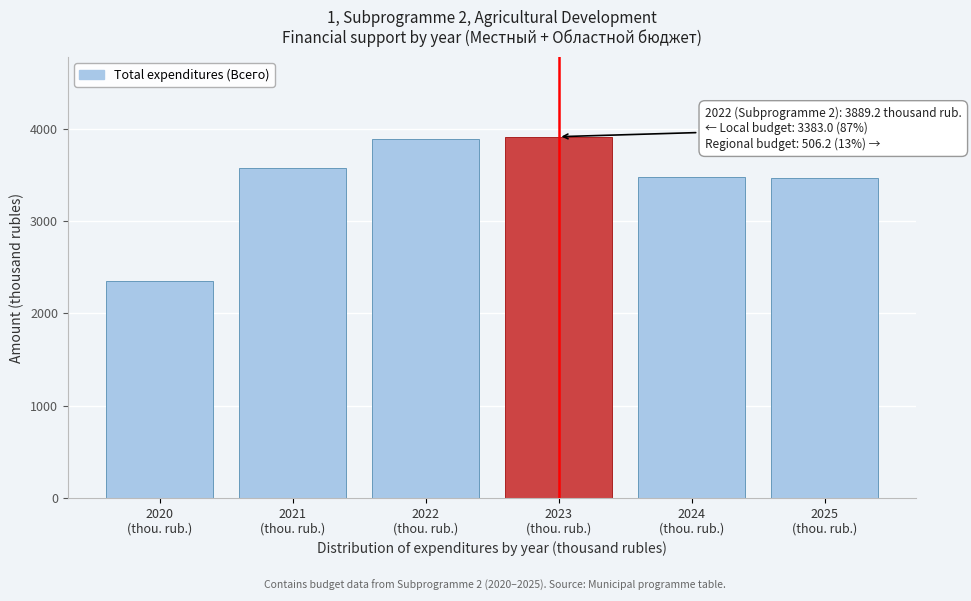

What is the smallest value displayed?

2347.7